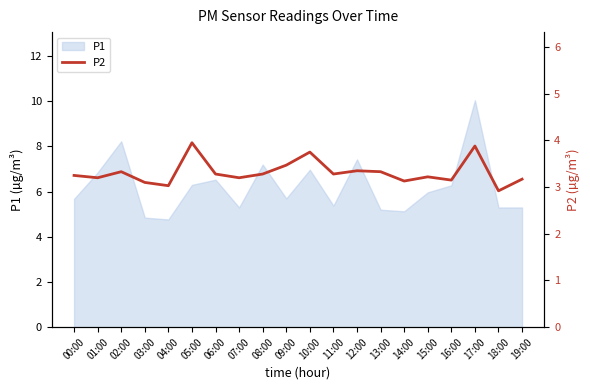

At which category does the chart reach its minimum across all series?

18:00